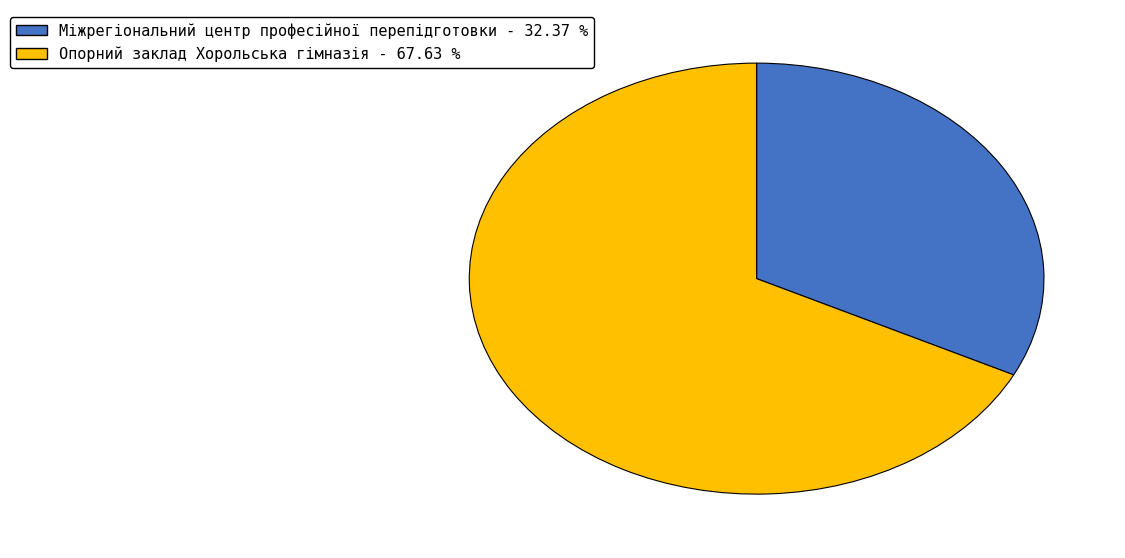

Count the number of slices in the pie.

2